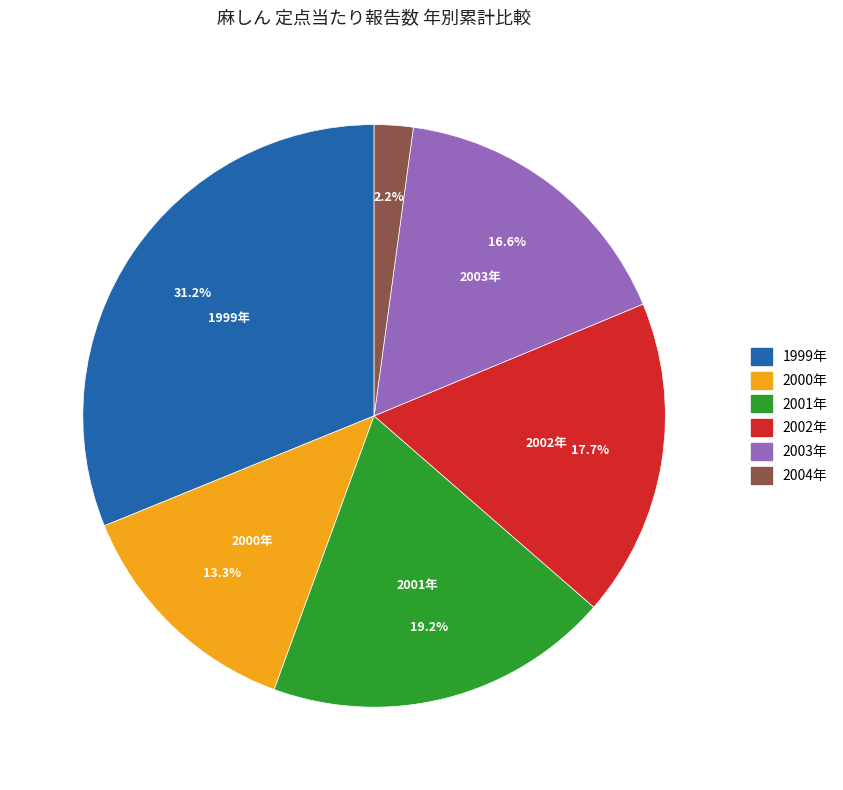

Which category has the biggest portion of the pie?

1999年